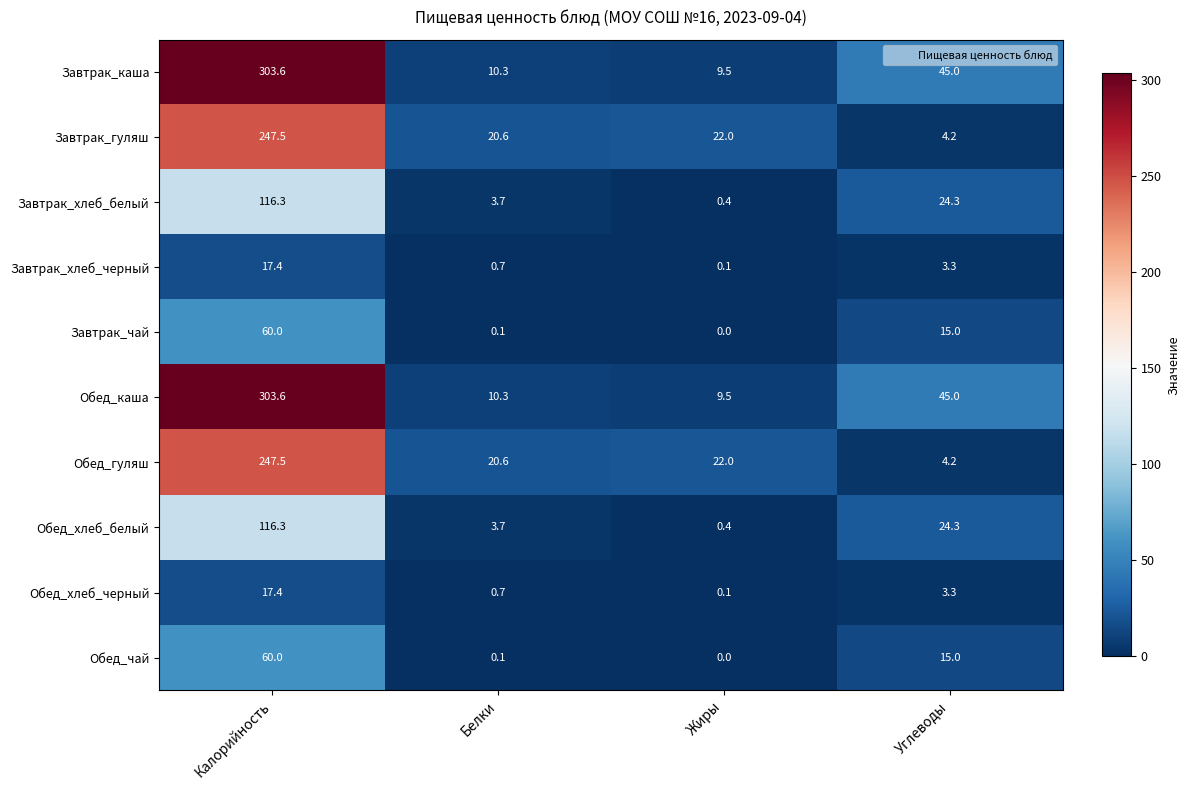

At how many categories does at least one series exceed 109?

1